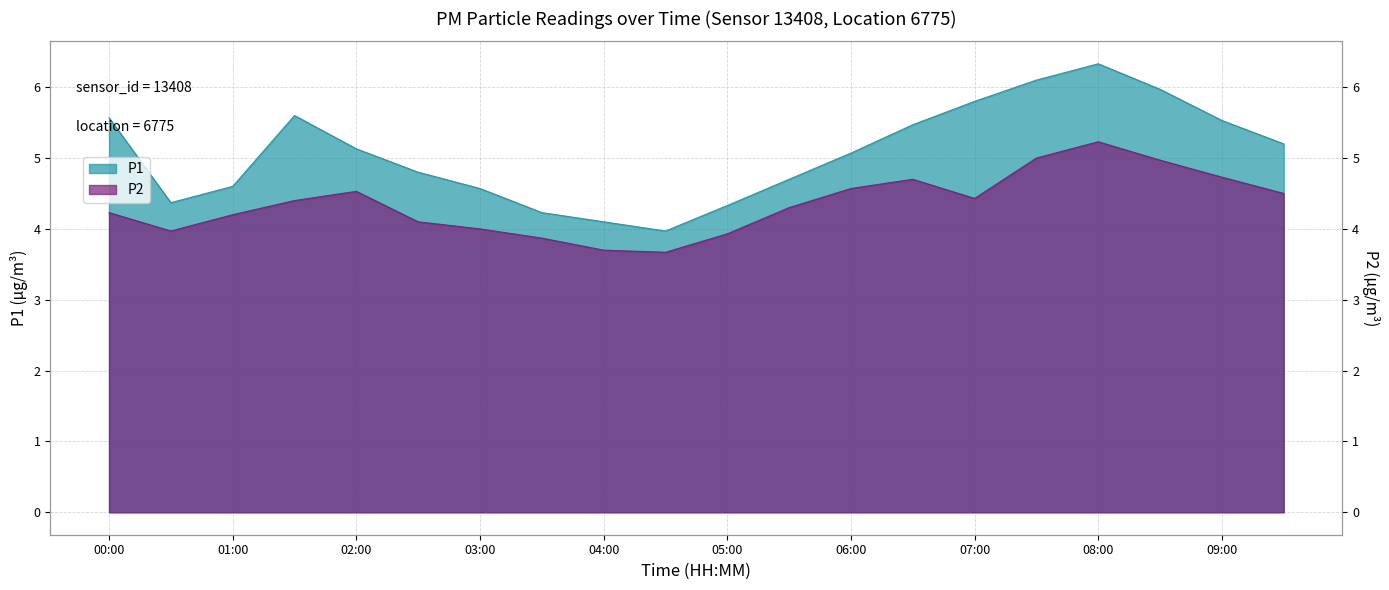

Rank the series by their maximum value, from lowest to highest.

P2, P1